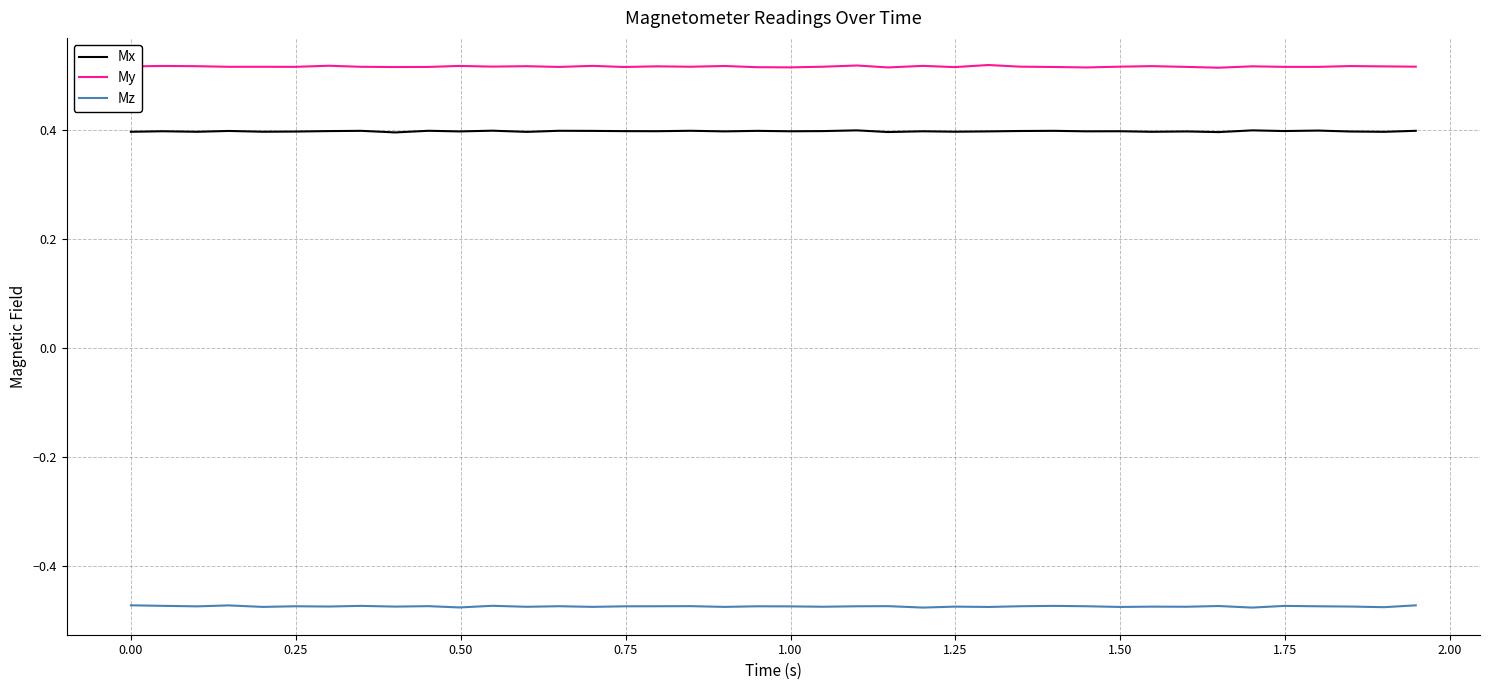

List the series in order of their peak value, highest first.

My, Mx, Mz